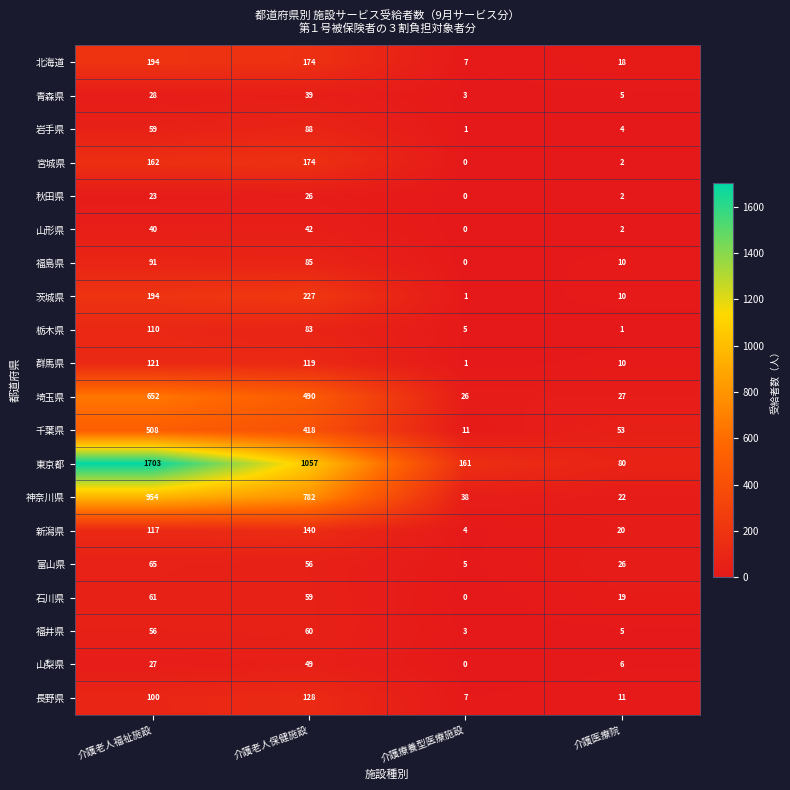

What is the difference between the second highest and minimum values in the 栃木県 series?

82